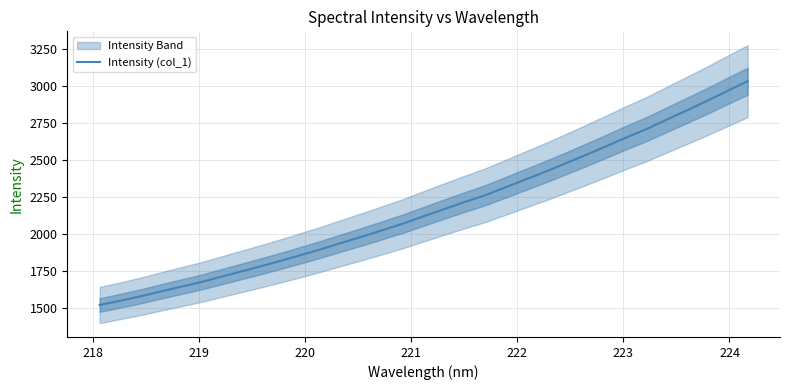

What is the minimum value for Intensity (col_1)?

1522.9